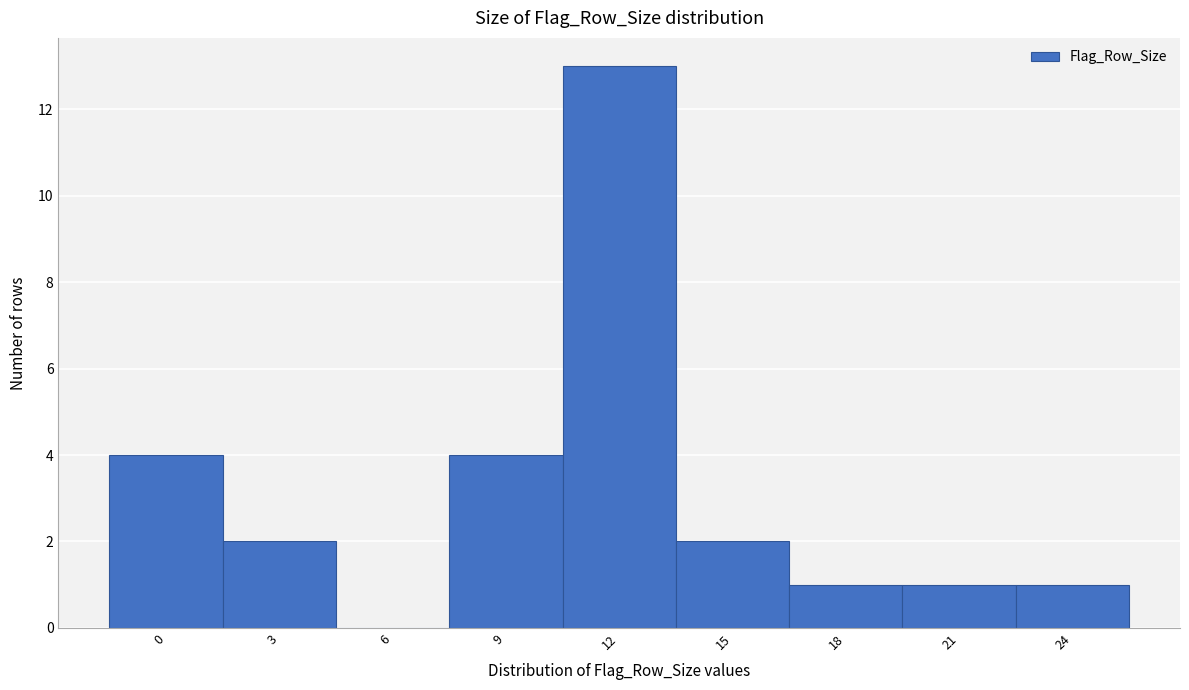

Reading right to left, transcribe all the data shown in this chart.

24=1	21=1	18=1	15=2	12=13	9=4	6=0	3=2	0=4